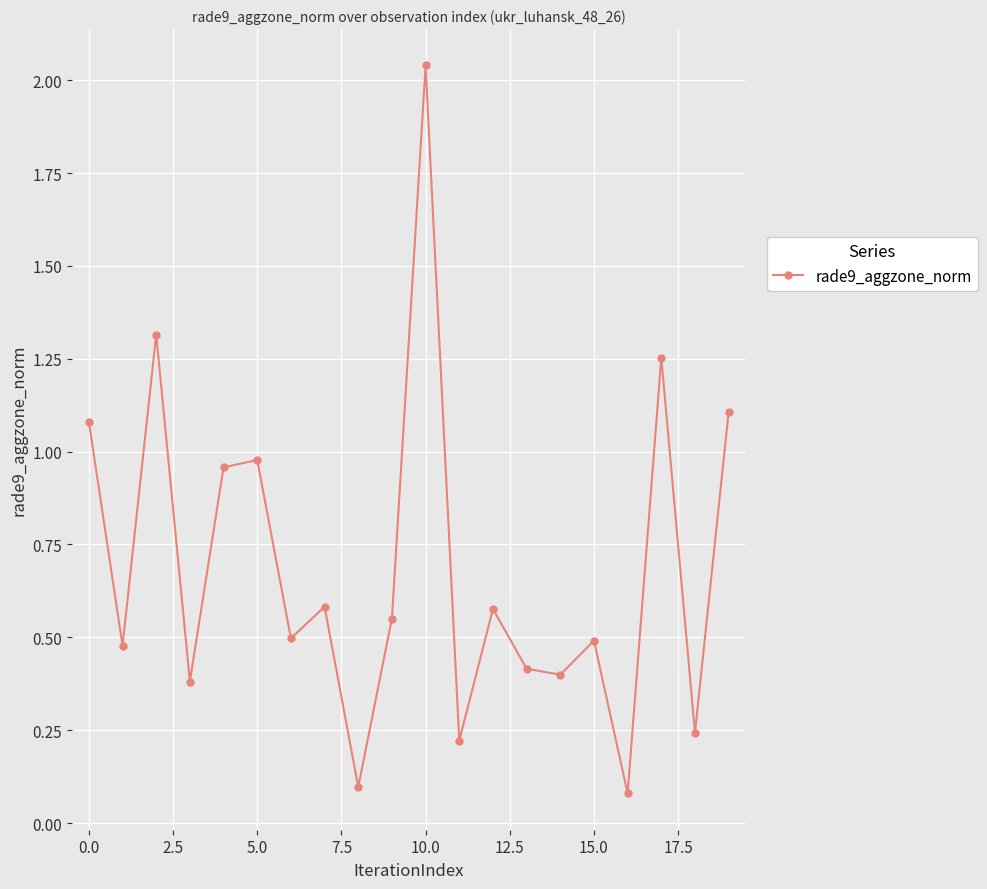

How many interior local valleys (lower than both neighbors) does the data have?

8